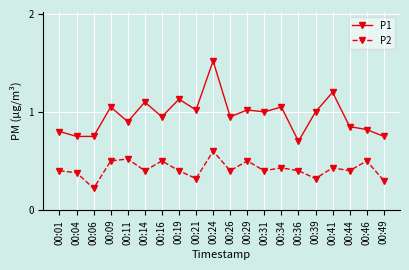

What is the difference between the maximum and second lowest values in the P2 series?

0.3